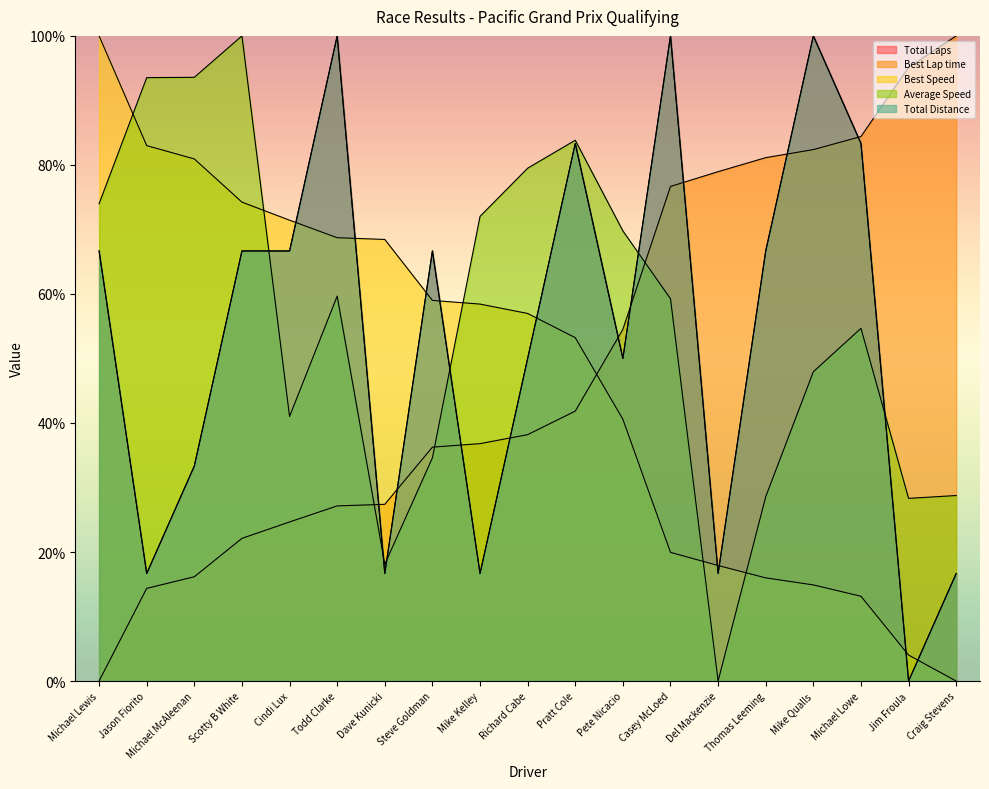

What are all the series names shown in the legend?

Total Laps, Best Lap time, Best Speed, Average Speed, Total Distance